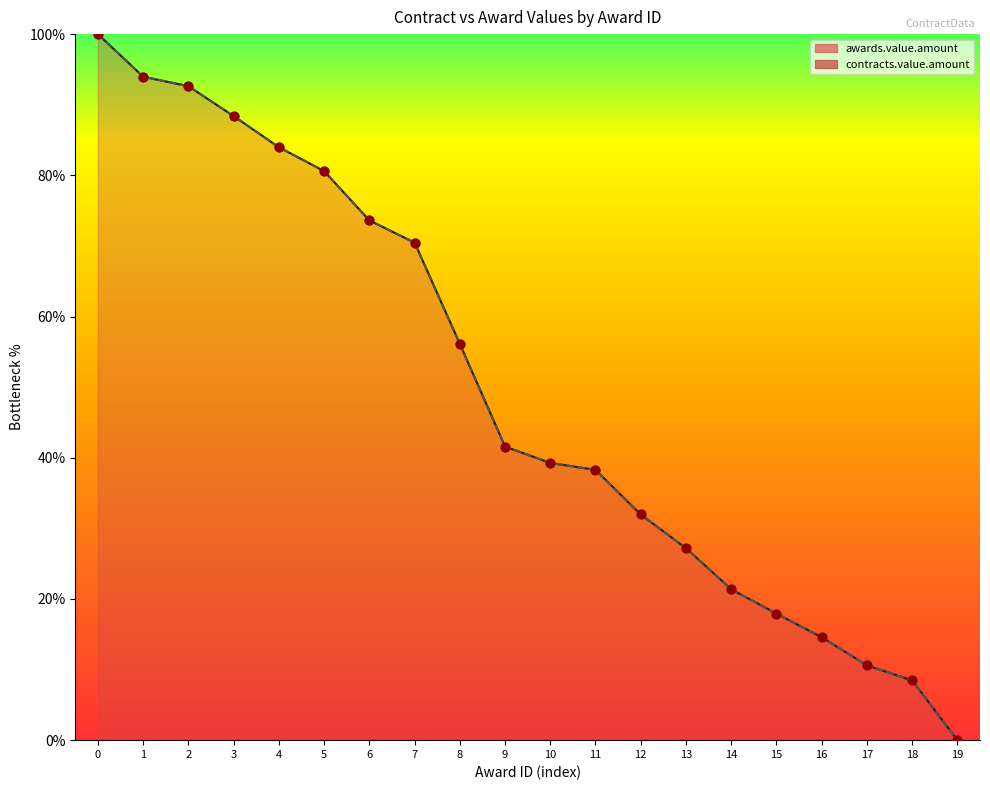

Which series reaches the minimum Y coordinate?

awards.value.amount (line)